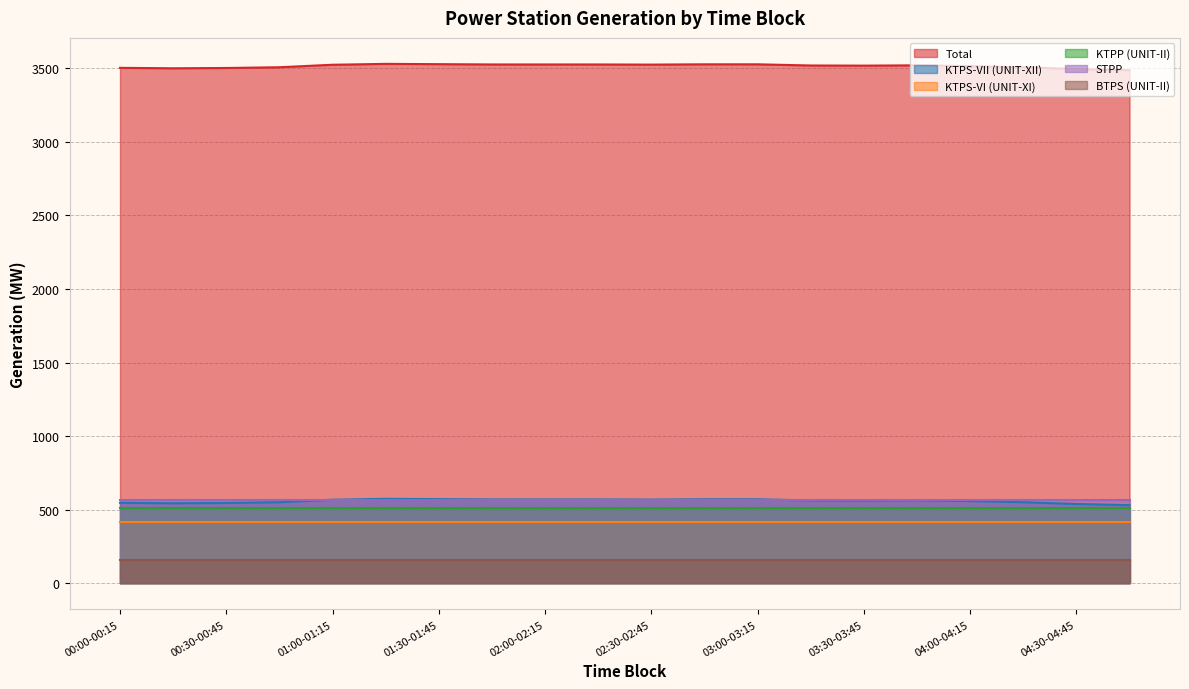

Is it true that KTPP (UNIT-II) equals 513.0 at 01:30-01:45?

True